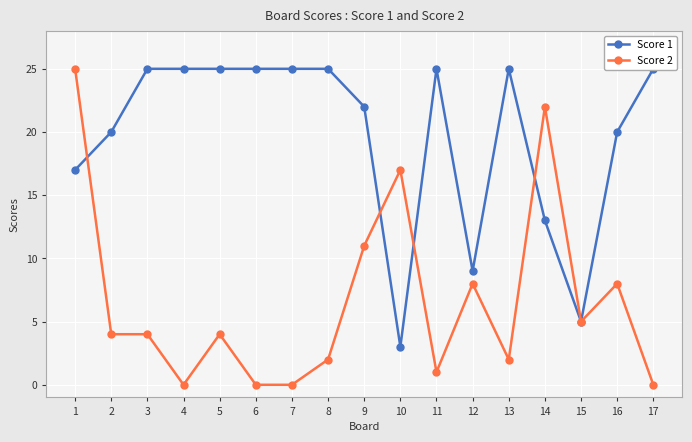

At which category does the chart reach its peak across all series?

3